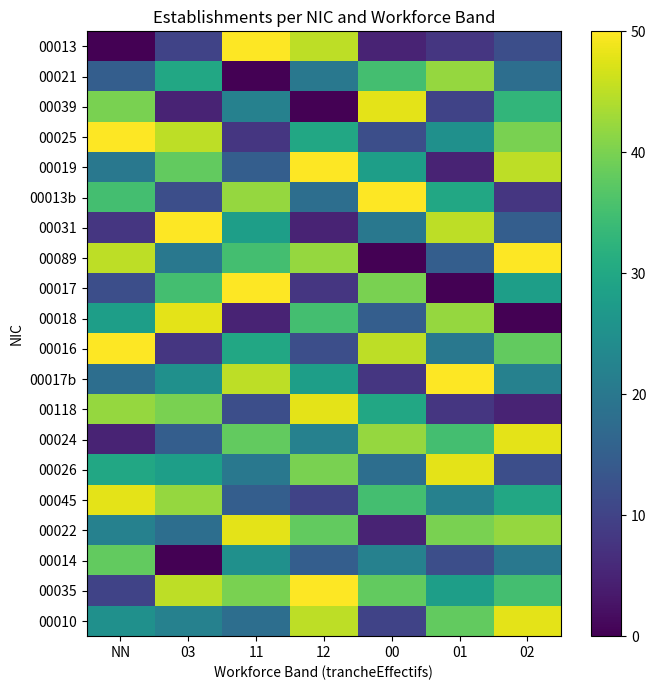

Reading left to right, what are all the values shown in this chart?

00013: NN=0	03=10	11=50	12=45	00=5	01=8	02=12
00021: NN=15	03=30	11=0	12=20	00=35	01=42	02=18
00039: NN=40	03=5	11=22	12=0	00=48	01=10	02=33
00025: NN=50	03=45	11=8	12=30	00=12	01=25	02=40
00019: NN=20	03=38	11=15	12=50	00=28	01=5	02=45
00013b: NN=35	03=12	11=42	12=18	00=50	01=30	02=8
00031: NN=8	03=50	11=28	12=5	00=20	01=45	02=15
00089: NN=45	03=20	11=35	12=42	00=0	01=15	02=50
00017: NN=12	03=35	11=50	12=8	00=40	01=0	02=28
00018: NN=28	03=48	11=5	12=35	00=15	01=42	02=0
00016: NN=50	03=8	11=30	12=12	00=45	01=20	02=38
00017b: NN=18	03=25	11=45	12=28	00=8	01=50	02=22
00118: NN=42	03=40	11=12	12=48	00=30	01=8	02=5
00024: NN=5	03=15	11=38	12=22	00=42	01=35	02=48
00026: NN=30	03=28	11=20	12=40	00=18	01=48	02=12
00045: NN=48	03=42	11=15	12=10	00=35	01=22	02=30
00022: NN=22	03=18	11=48	12=38	00=5	01=40	02=42
00014: NN=38	03=0	11=25	12=15	00=22	01=12	02=20
00035: NN=10	03=45	11=40	12=50	00=38	01=28	02=35
00010: NN=25	03=22	11=18	12=45	00=10	01=38	02=48